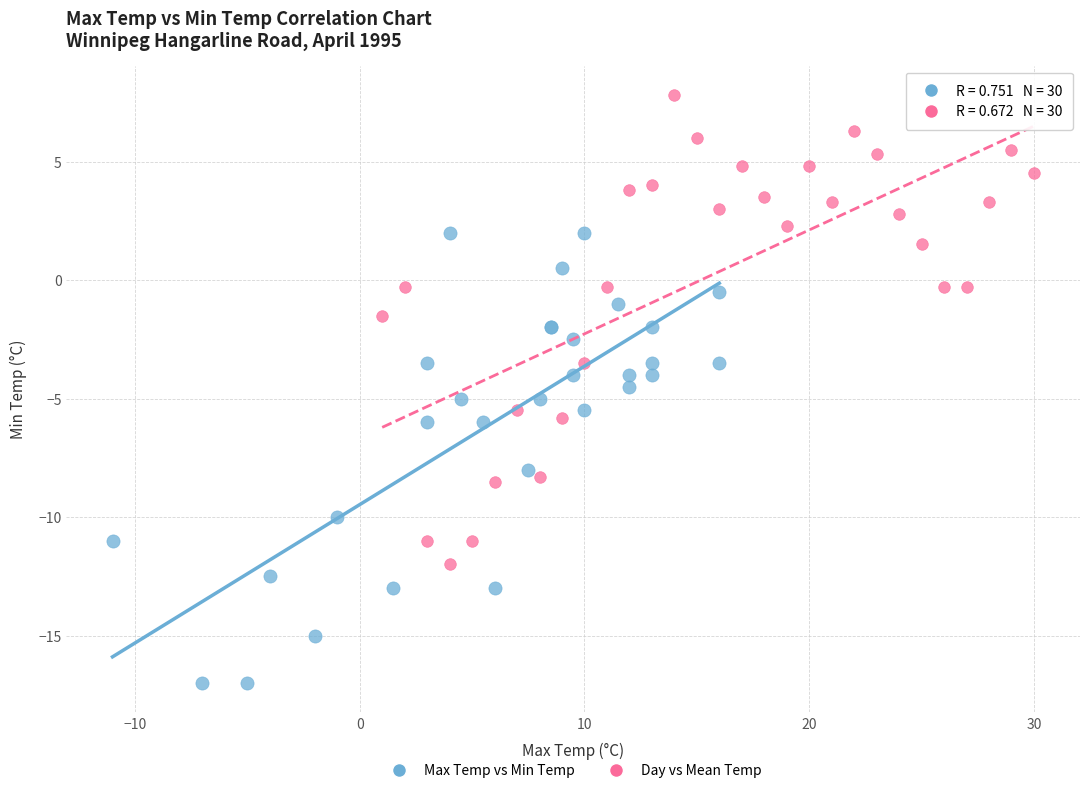

Which series contains the highest Y value?

Day vs Mean Temp